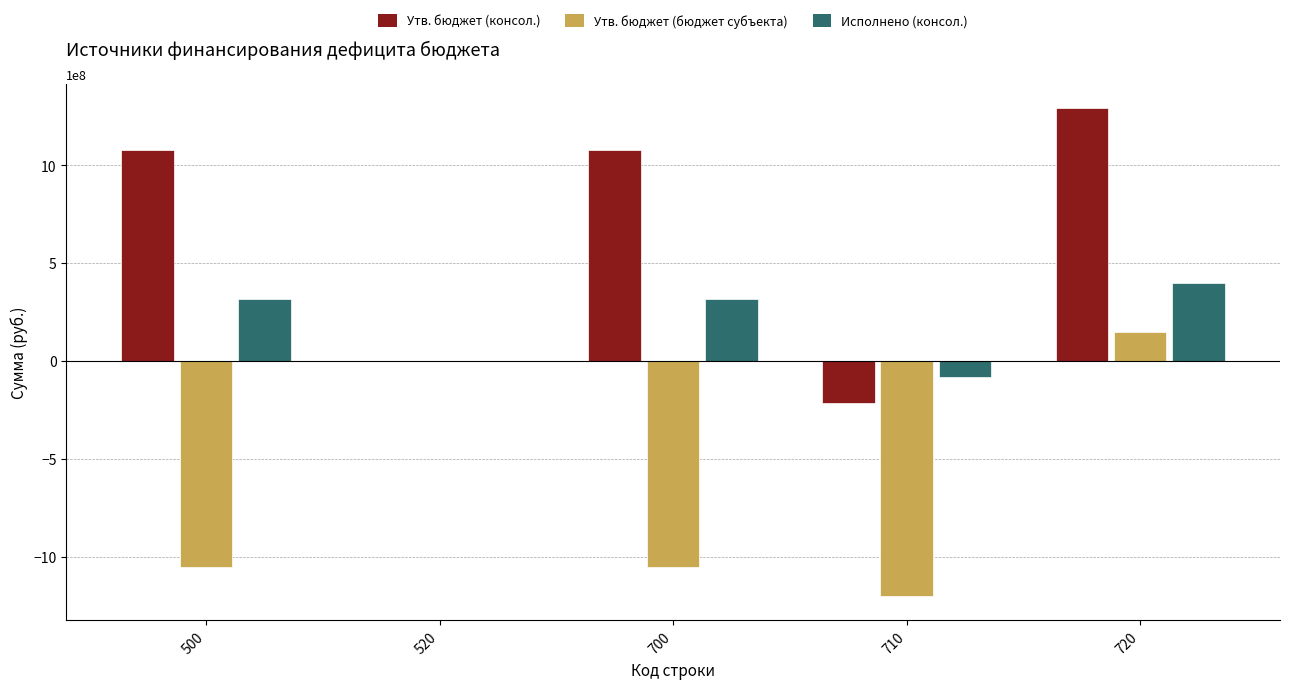

Which series has the largest total across all categories?

Утв. бюджет (консол.)